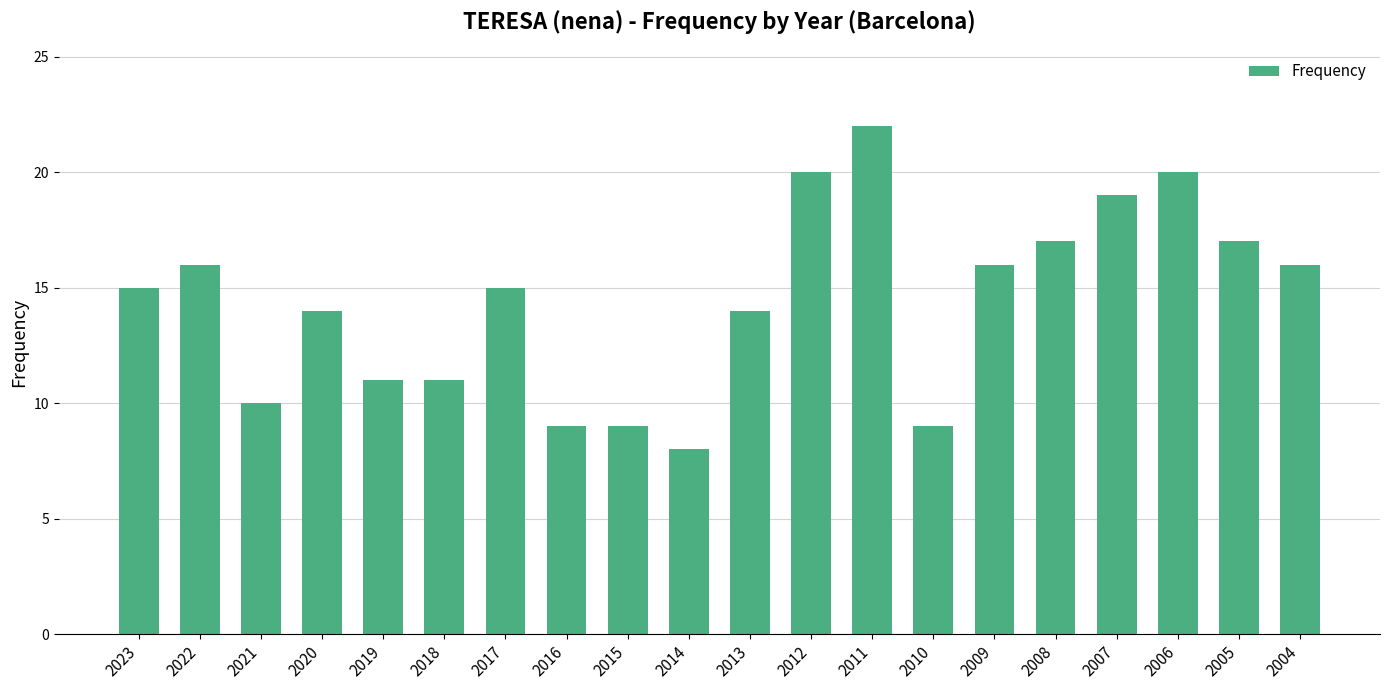

What is the sum of all values?

288